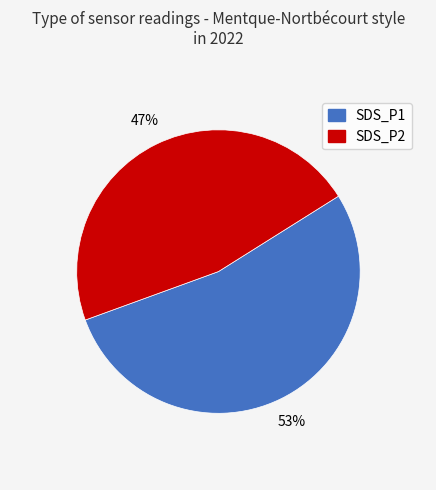

Is there a majority slice in this chart?

Yes